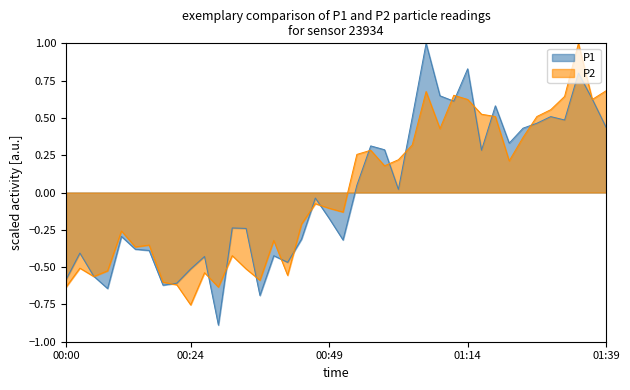

How many intersections are there between P1 and P2?

19